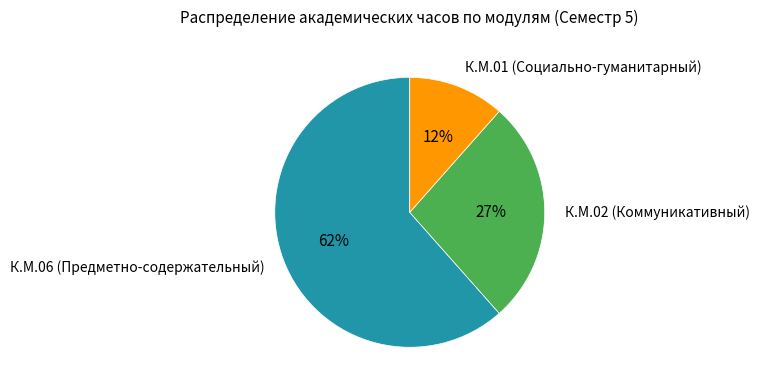

Which category has the biggest portion of the pie?

К.М.06 (Предметно-содержательный)